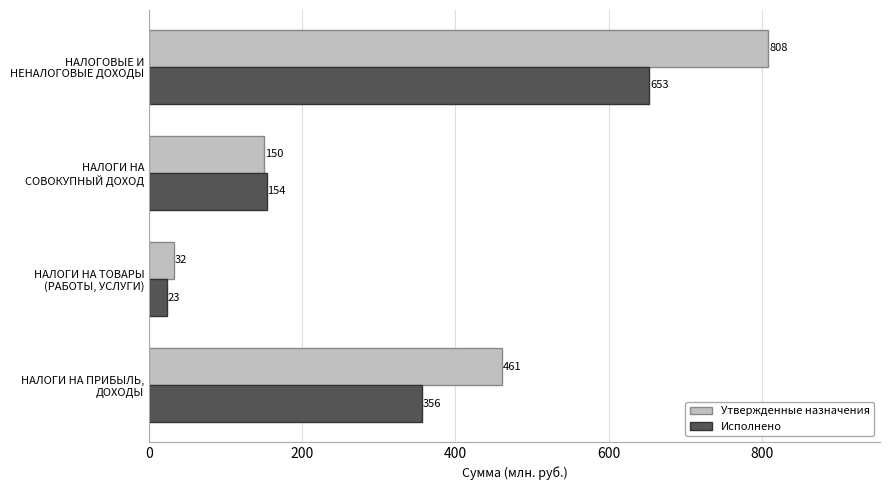

At which category is the sum across all series the highest?

НАЛОГОВЫЕ И
НЕНАЛОГОВЫЕ ДОХОДЫ